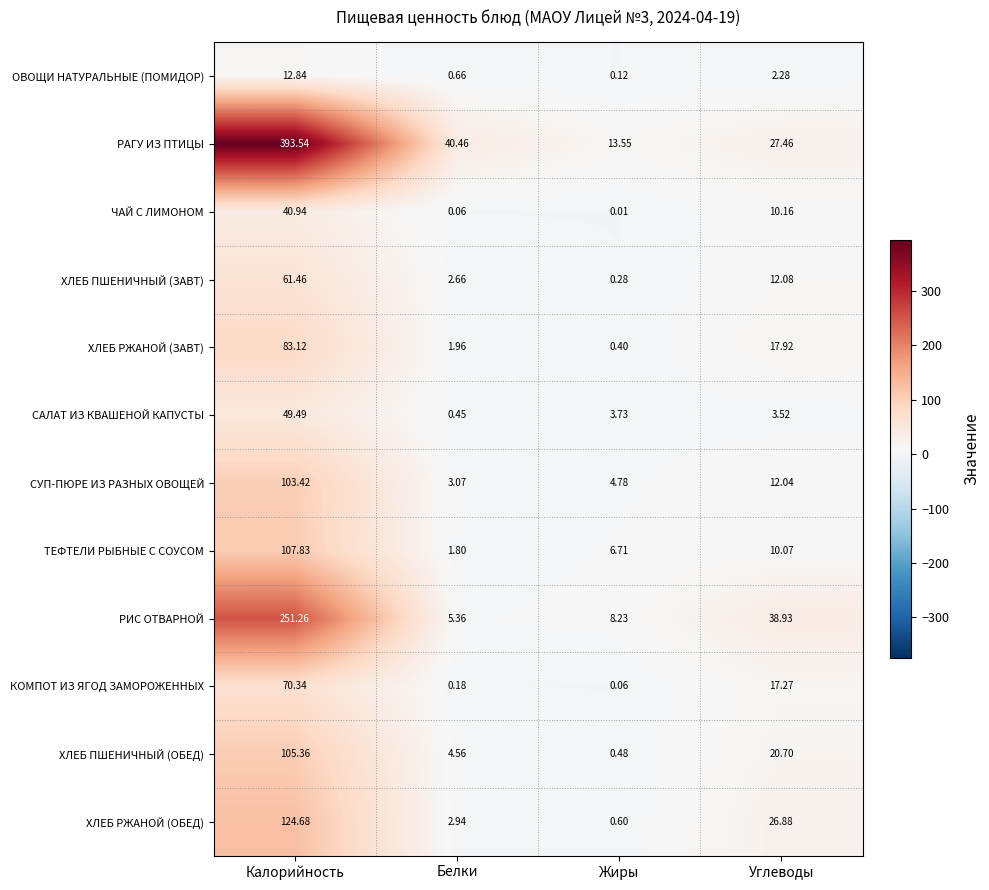

Which series changed the most between Калорийность and Углеводы?

РАГУ ИЗ ПТИЦЫ